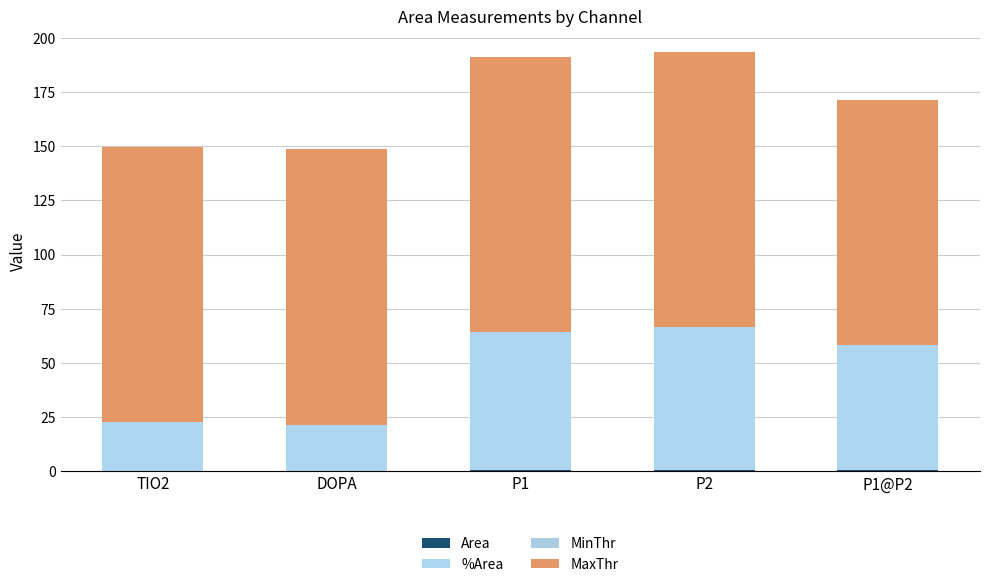

List the labels in order of MaxThr value, largest first.

TIO2, DOPA, P1, P2, P1@P2